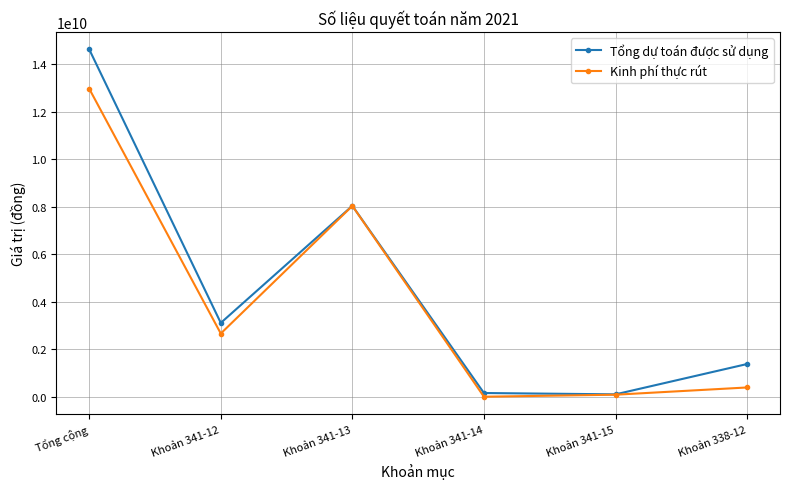

Where is Tổng dự toán được sử dụng nearest to the value 7364352491?

Khoản 341-13